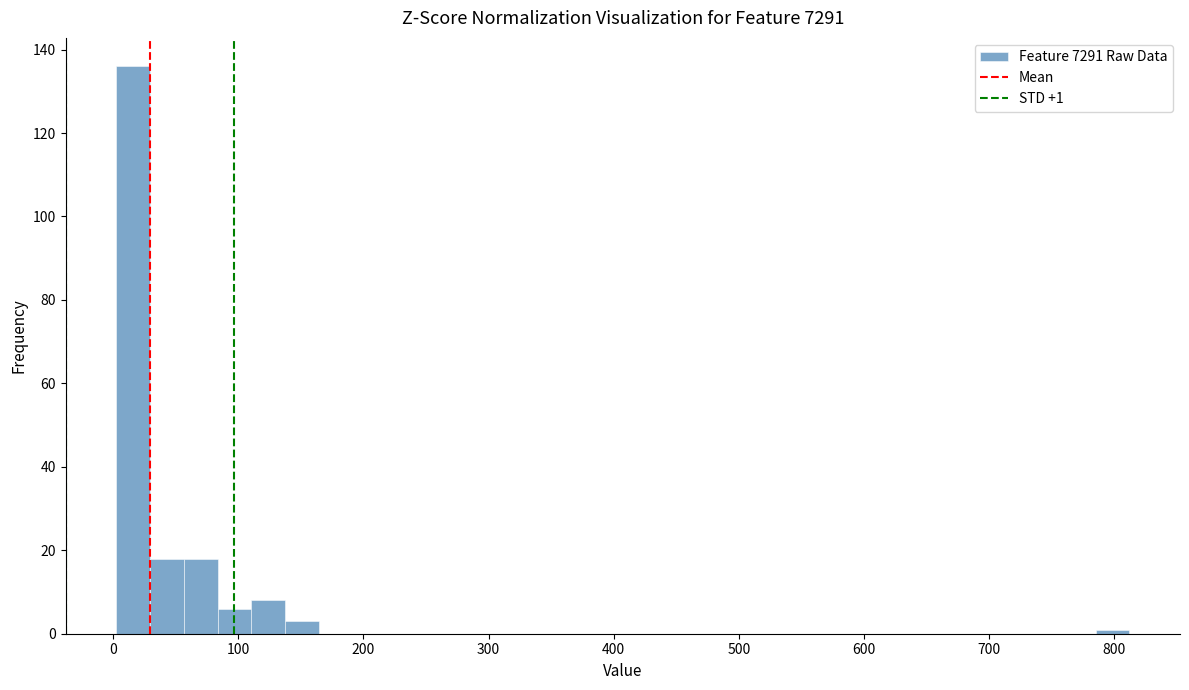

Around what value on the x-axis is the tallest bar? Give the approximate position of its centre, as read against the axis.

20